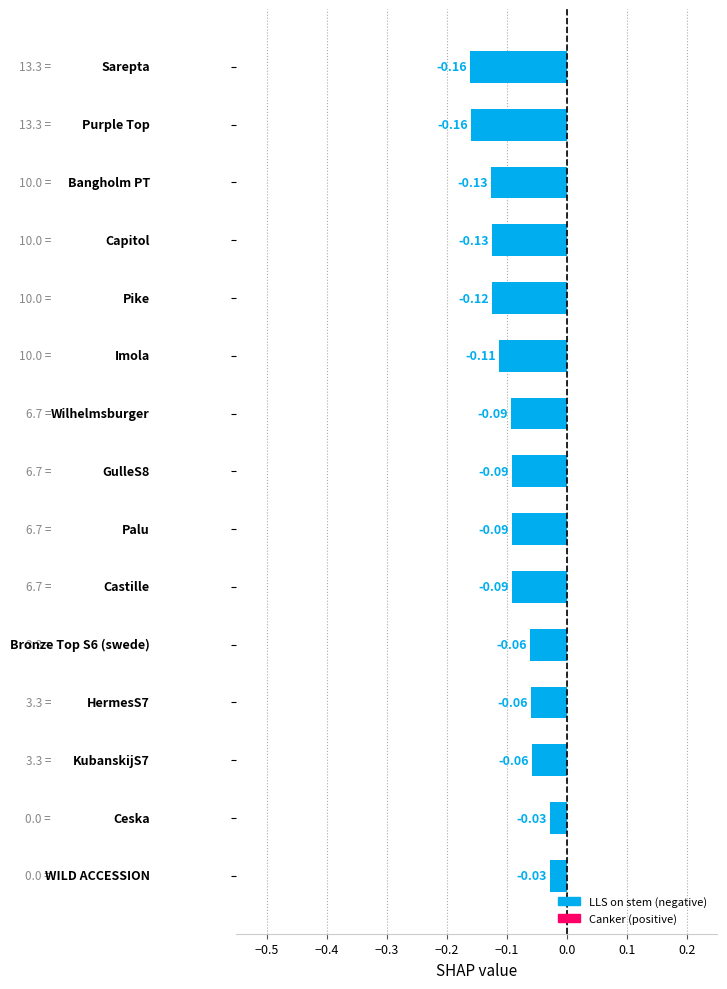

What is the sum of all values?

-1.4